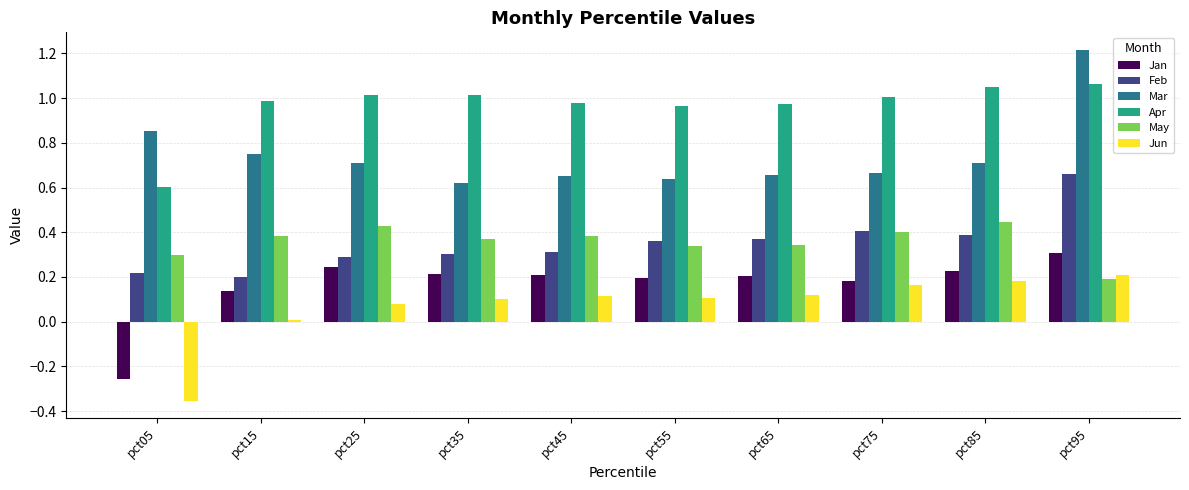

What are all the series names shown in the legend?

Jan, Feb, Mar, Apr, May, Jun